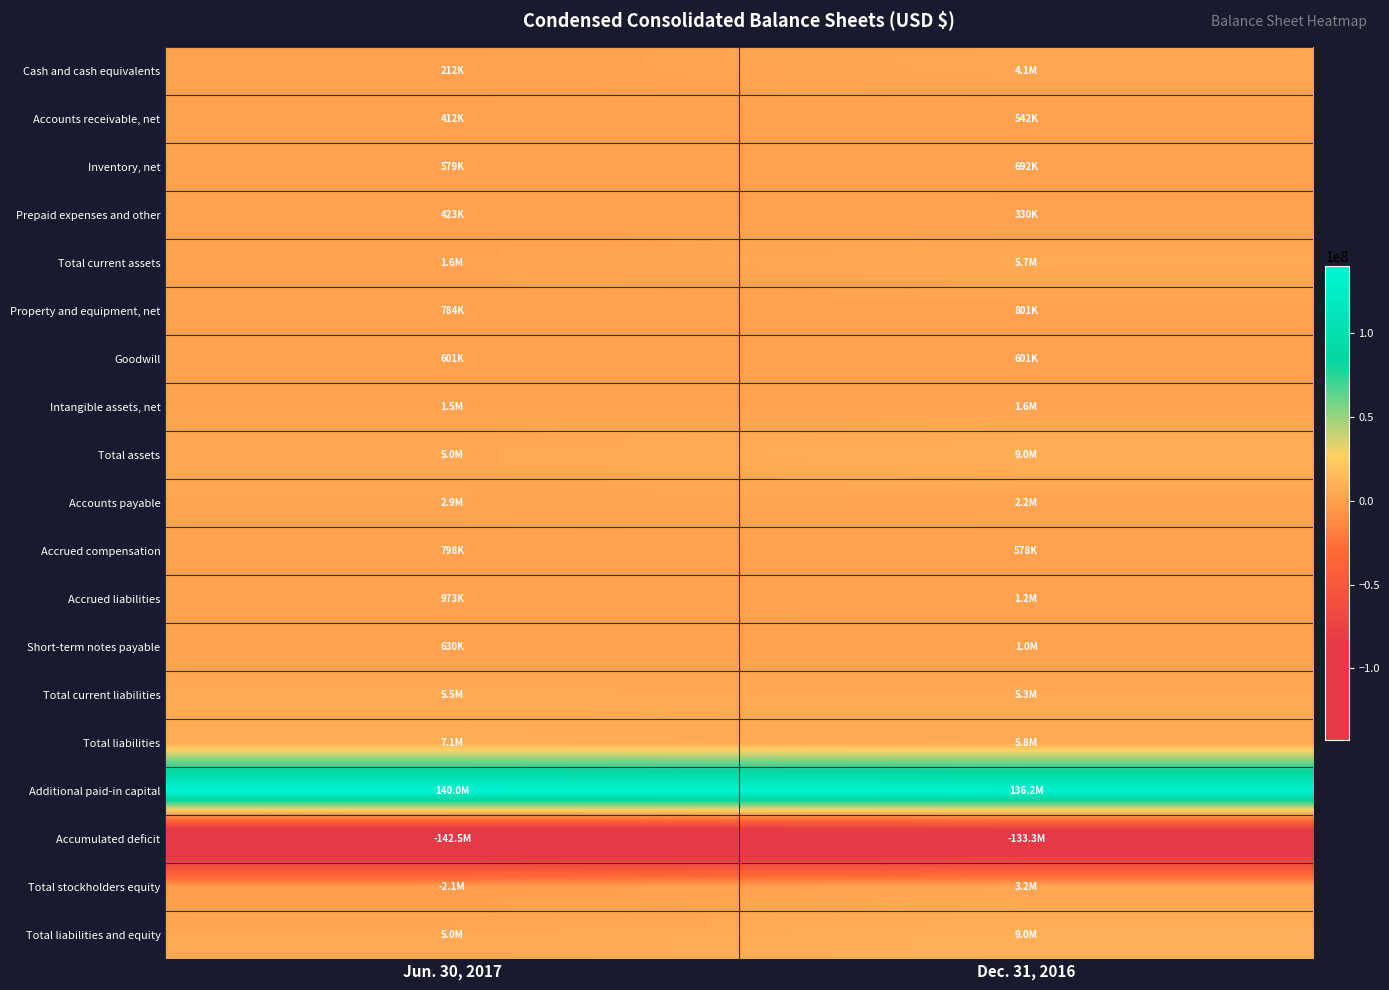

At Jun. 30, 2017, list the series in order from smallest to largest.

Accumulated deficit, Total stockholders equity, Cash and cash equivalents, Accounts receivable, net, Prepaid expenses and other, Inventory, net, Goodwill, Short-term notes payable, Property and equipment, net, Accrued compensation, Accrued liabilities, Intangible assets, net, Total current assets, Accounts payable, Total assets, Total liabilities and equity, Total current liabilities, Total liabilities, Additional paid-in capital